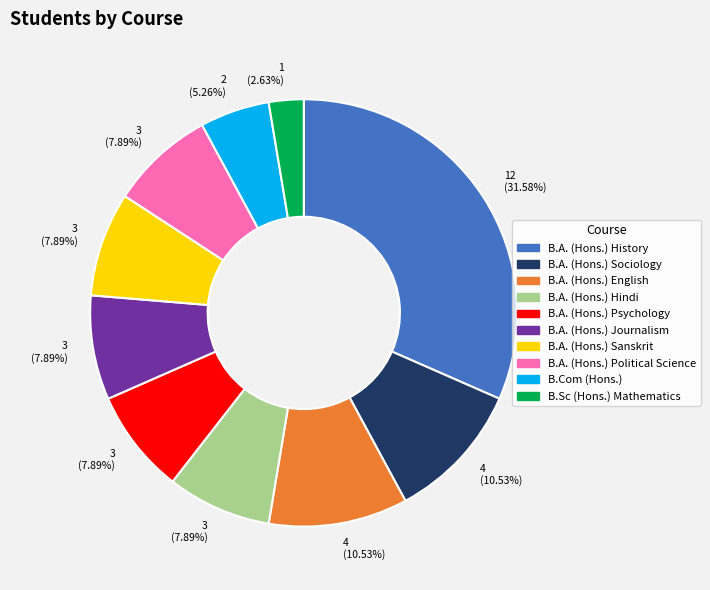

To the nearest percent, what is the difference between the B.A. (Hons.) Psychology and B.A. (Hons.) History slice percentages?

24%